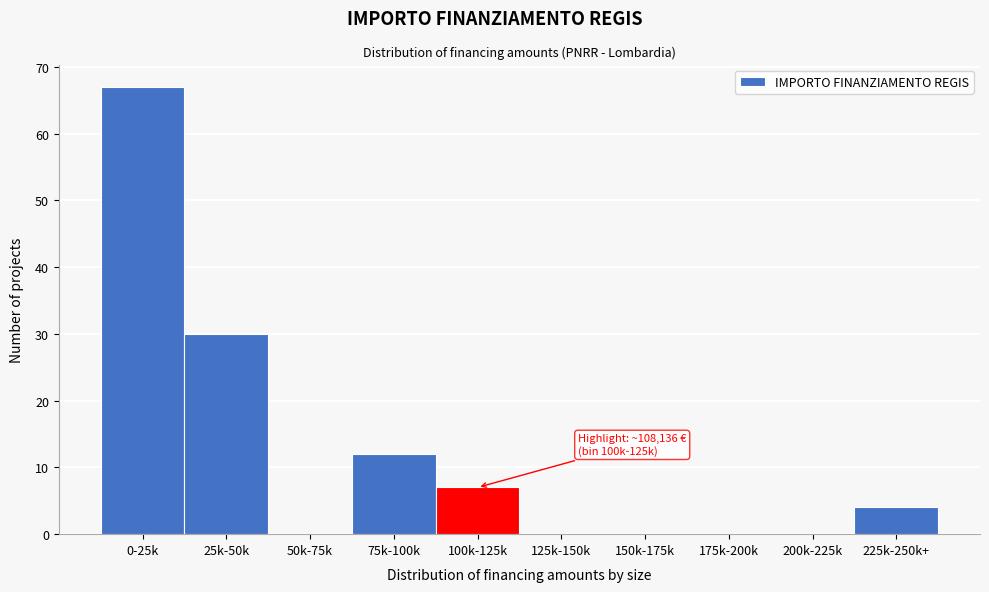

Reading left to right, what are all the values shown in this chart?

0-25k=67	25k-50k=30	50k-75k=0	75k-100k=12	100k-125k=7	125k-150k=0	150k-175k=0	175k-200k=0	200k-225k=0	225k-250k+=4